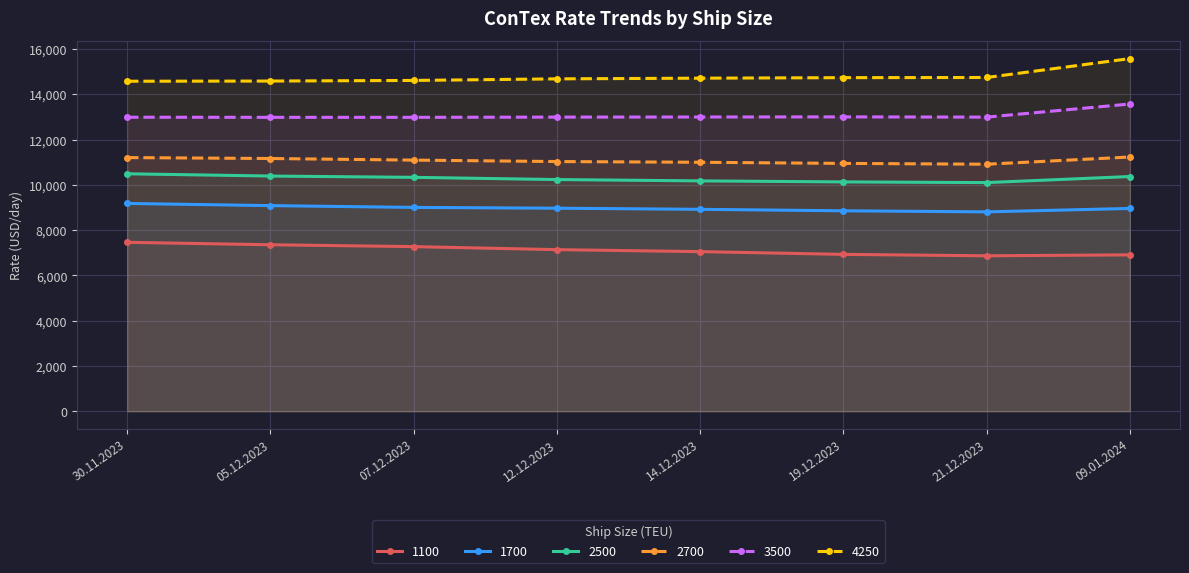

What position from the left is 21.12.2023?

7